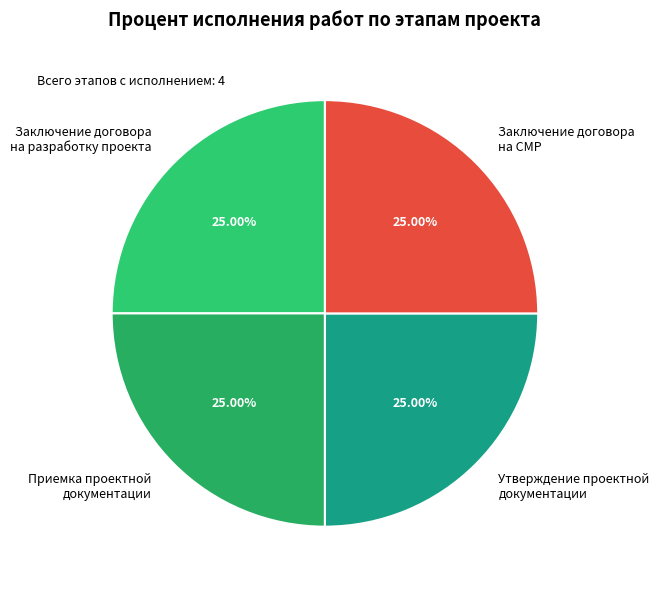

Approximately how many times larger is the value at Утверждение проектной документации compared to Заключение договора на СМР?

1.0